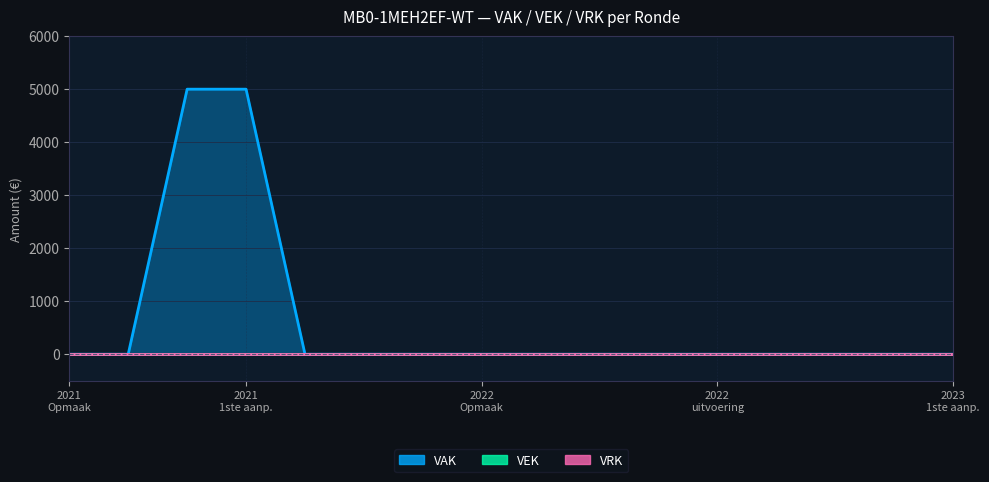

True or false: VAK and VRK cross at least once.

False